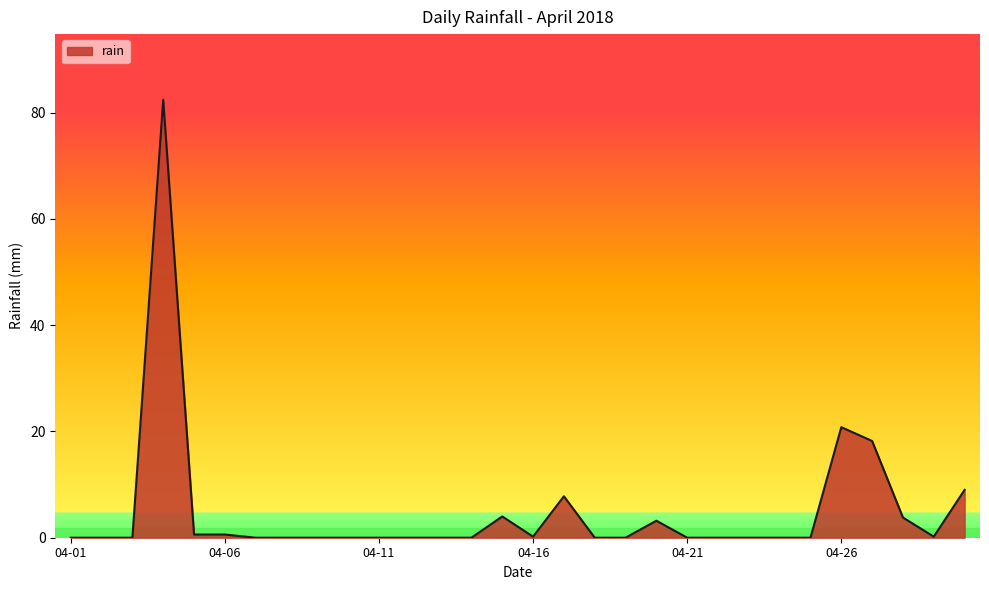

What is the greatest value displayed?

82.4